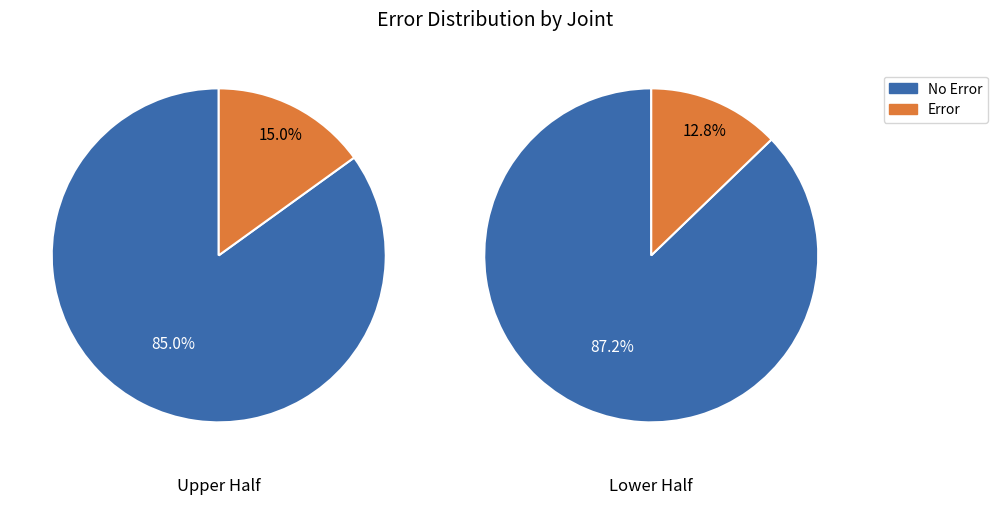

True or false: 19 accounts for 11% of the total.

False